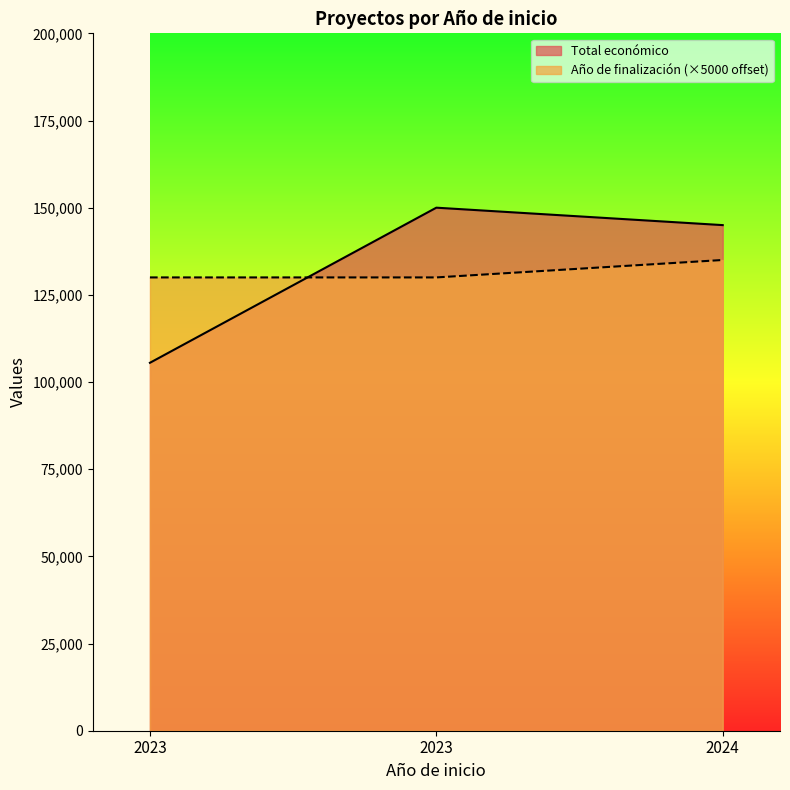

Reading right to left, list all the values displayed in this chart.

Total económico: 145000	150000	105516
Año de finalización: 135000	130000	130000